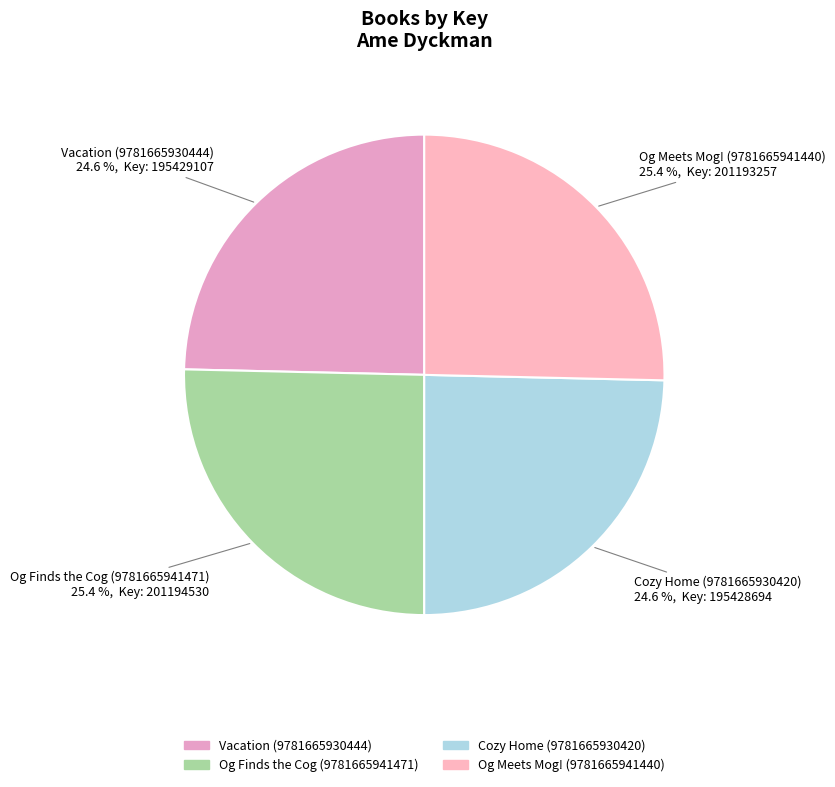

Approximately how many times larger is the value at Og Finds the Cog (9781665941471) compared to Vacation (9781665930444)?

1.0